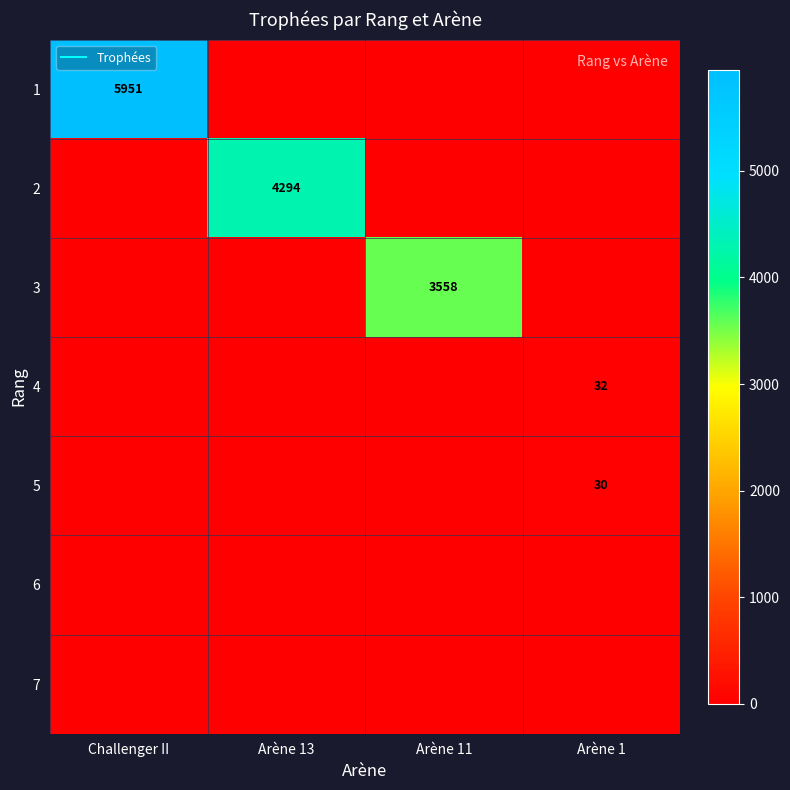

At Arène 13, list the series in order from largest to smallest.

2, 1, 3, 4, 5, 6, 7